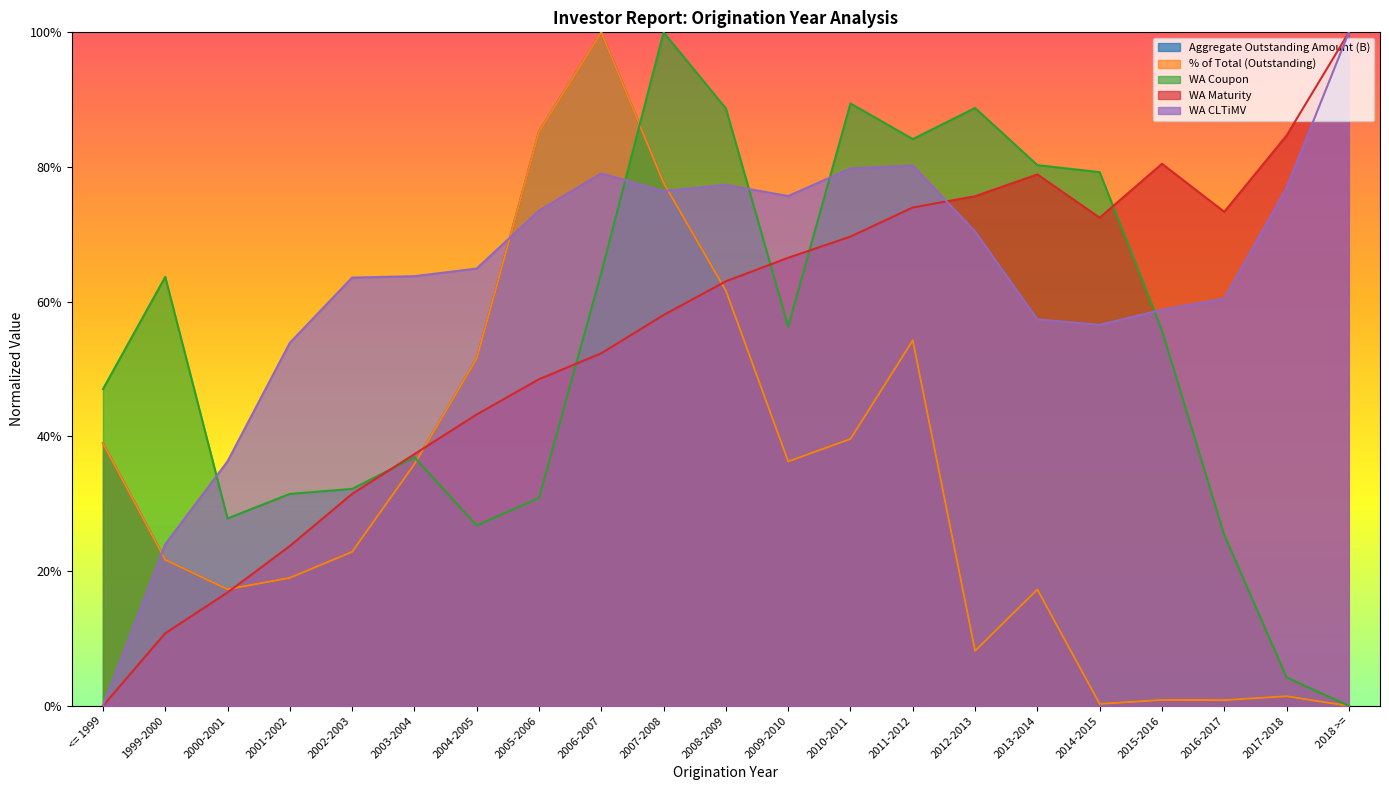

Which series has the widest spread of values?

Aggregate Outstanding Amount (B)